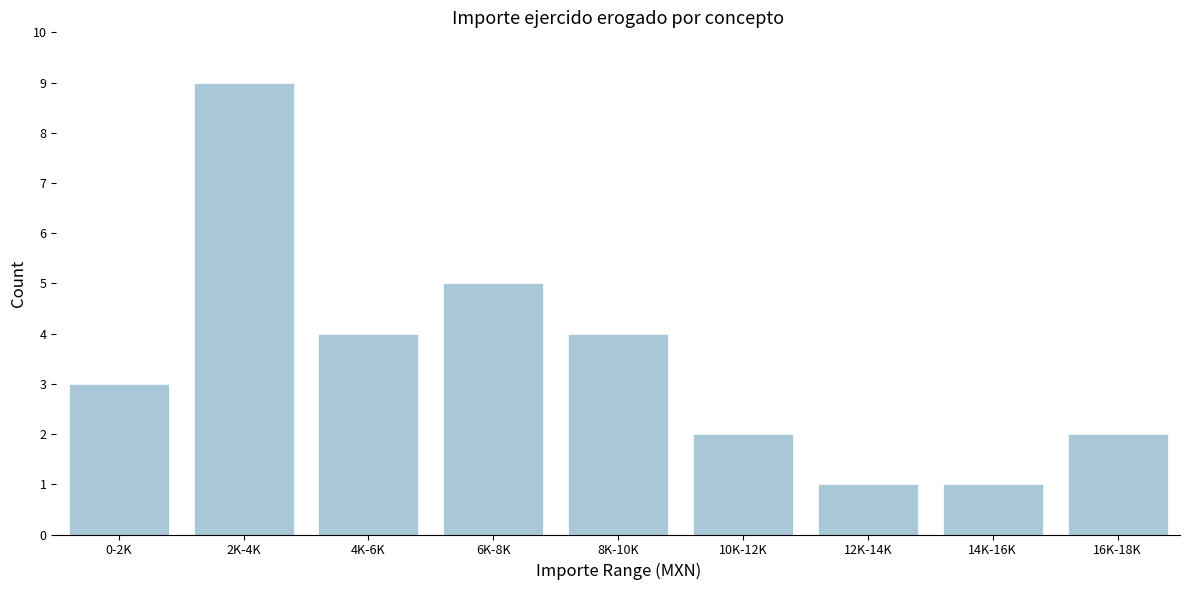

Reading left to right, what are all the values shown in this chart?

0-2K=3	2K-4K=9	4K-6K=4	6K-8K=5	8K-10K=4	10K-12K=2	12K-14K=1	14K-16K=1	16K-18K=2